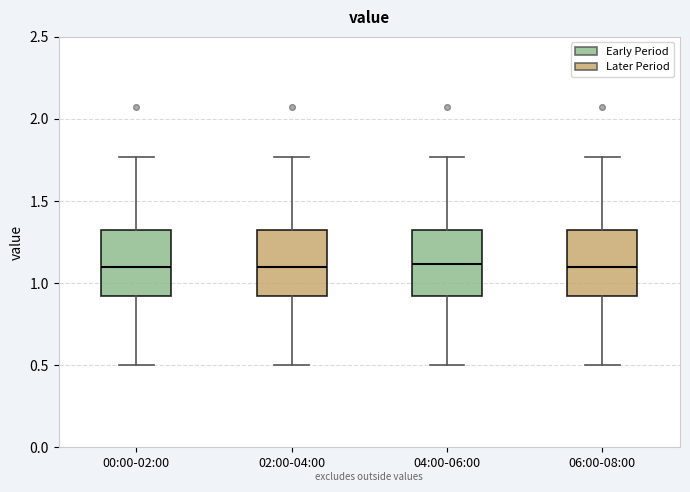

Reading left to right, transcribe this box plot: for each box, give where its median line is, the range the box spans, and where its two whiskers end, as read against the y-axis. The values are not printed on the chart, so give them approximately, as read against the axis.

00:00-02:00: median 1.10, box 0.90 to 1.35, whiskers 0.50 to 1.75
02:00-04:00: median 1.10, box 0.90 to 1.35, whiskers 0.50 to 1.75
04:00-06:00: median 1.10, box 0.90 to 1.35, whiskers 0.50 to 1.75
06:00-08:00: median 1.10, box 0.90 to 1.35, whiskers 0.50 to 1.75